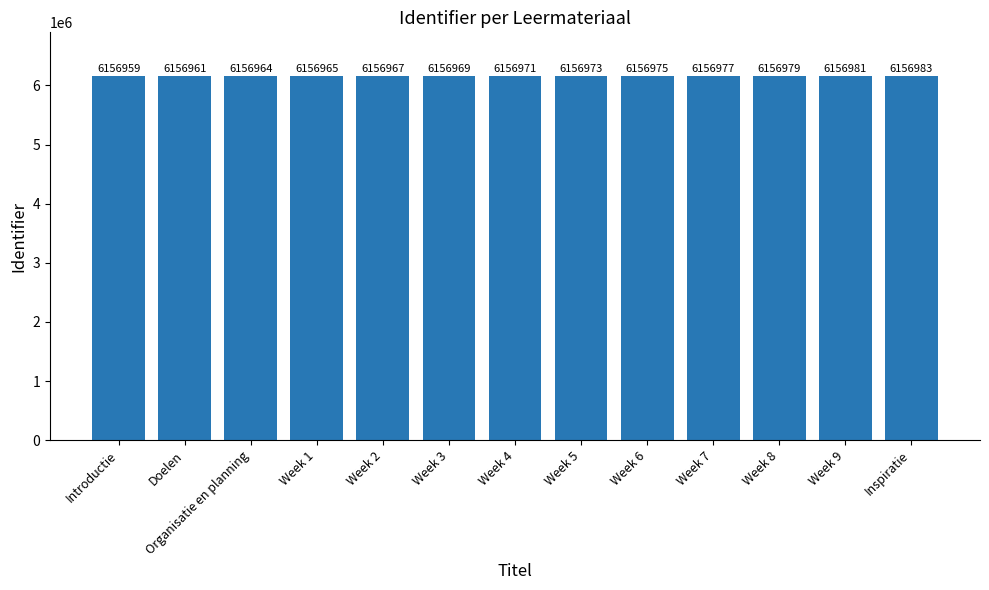

What is the change in value from Week 2 to Week 3?

+2